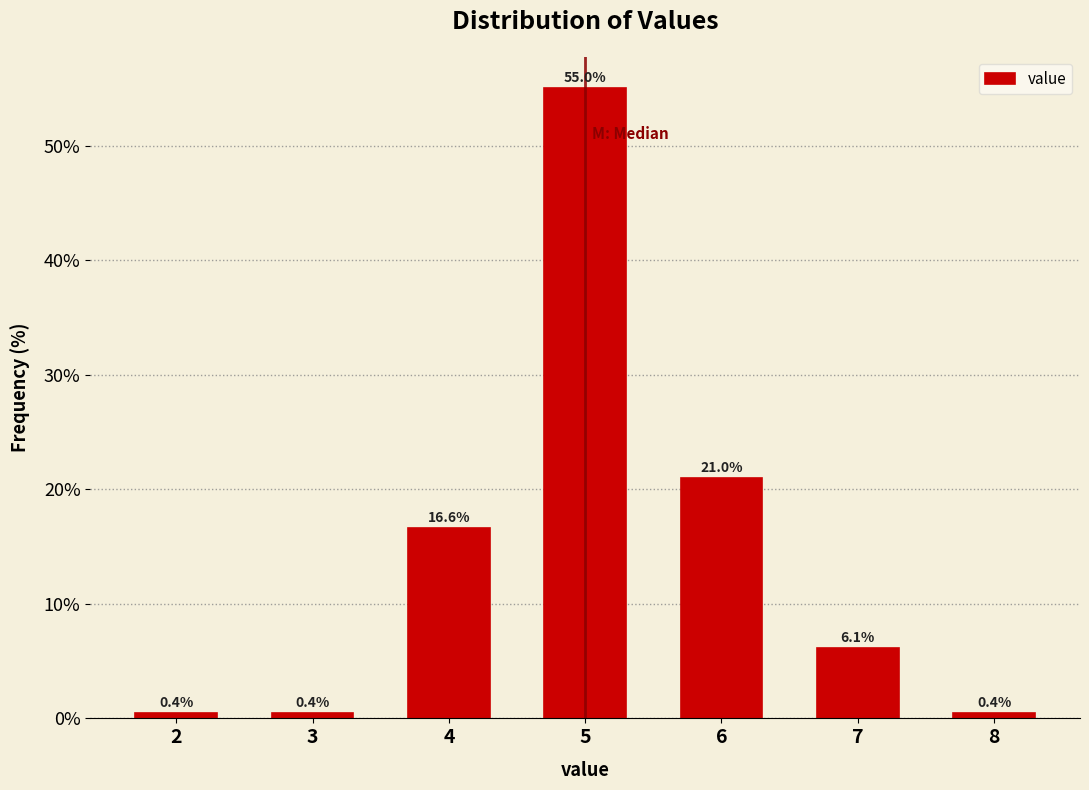

Reading left to right, extract all data points from this chart.

0.4	0.4	16.6	55.0	21.0	6.1	0.4